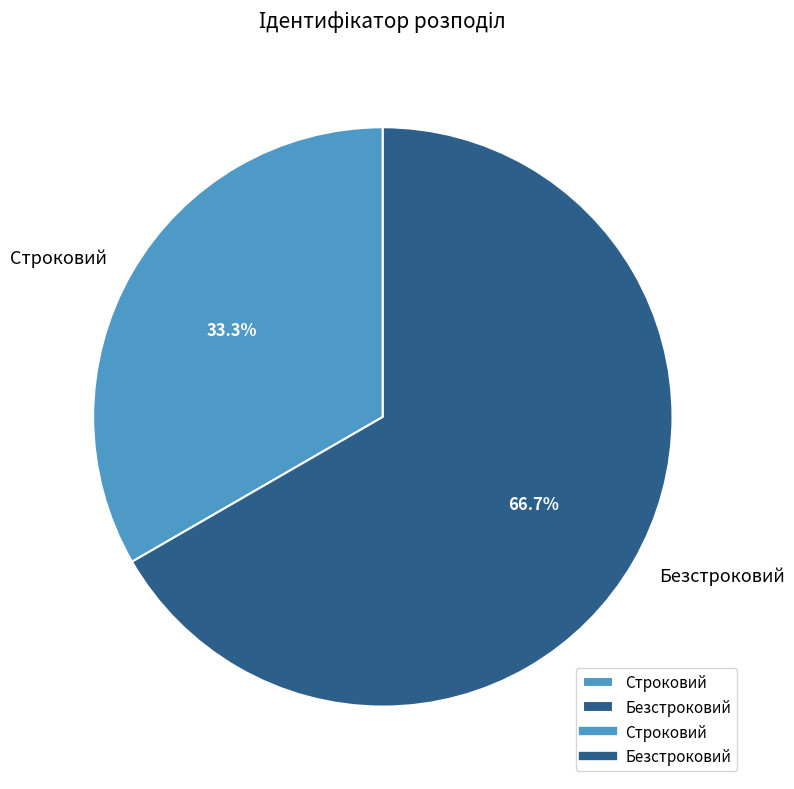

Is it true that Строковий is 33% of the pie?

True